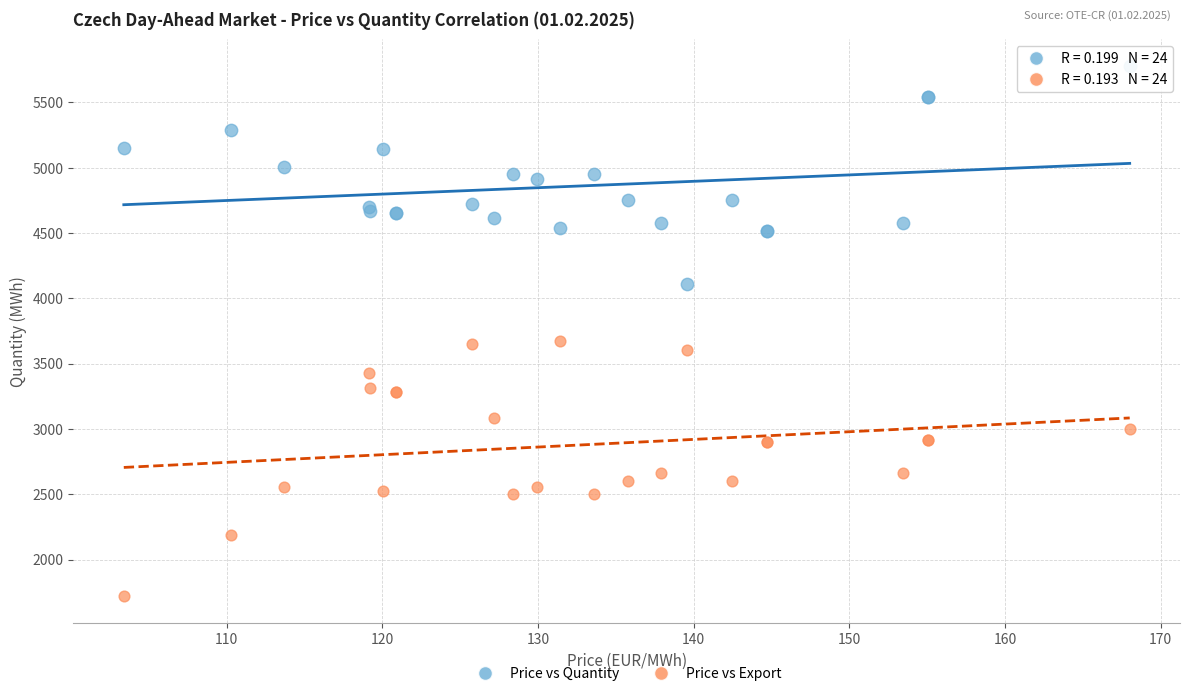

Which series contains the lowest Y value?

Price vs Export